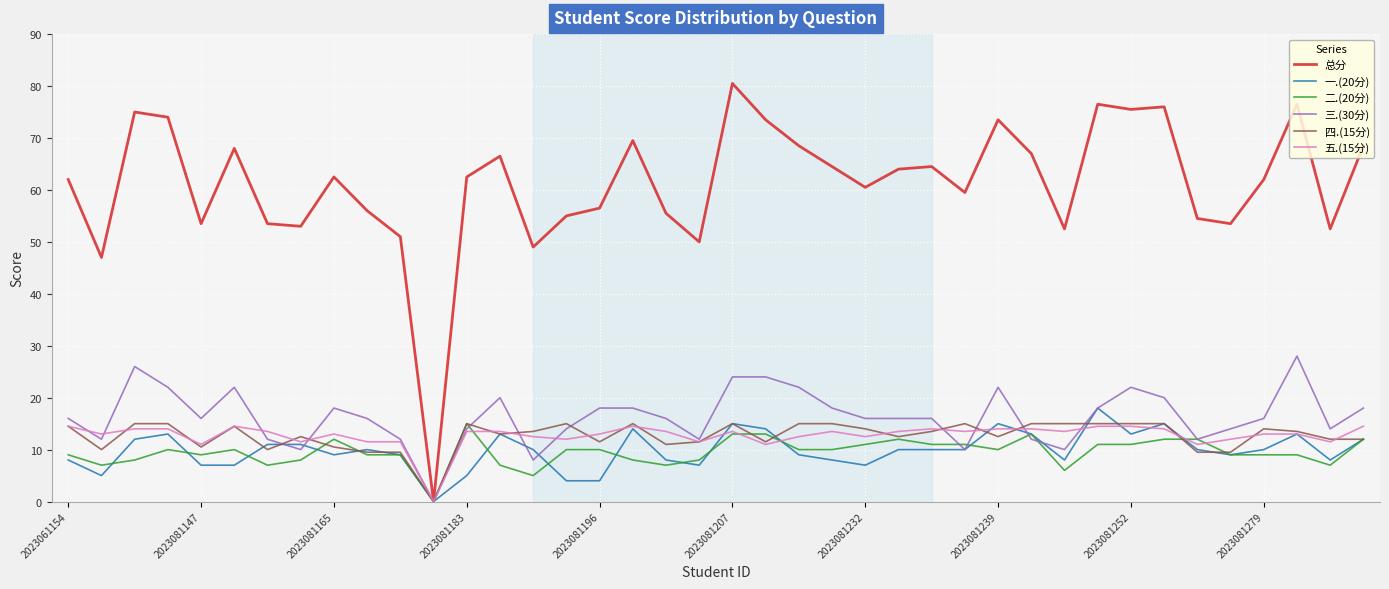

Which series has the largest range (max minus min)?

总分